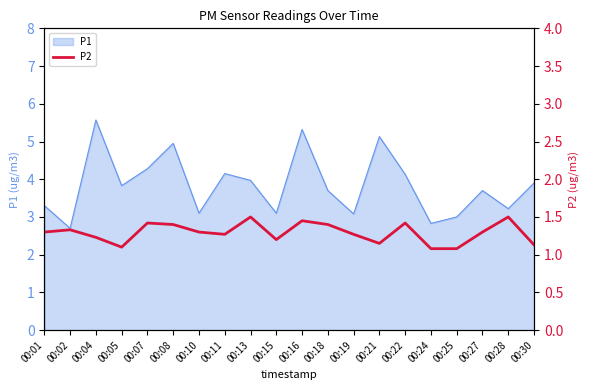

Is it true that P1 equals 3.1 at 00:10?

True